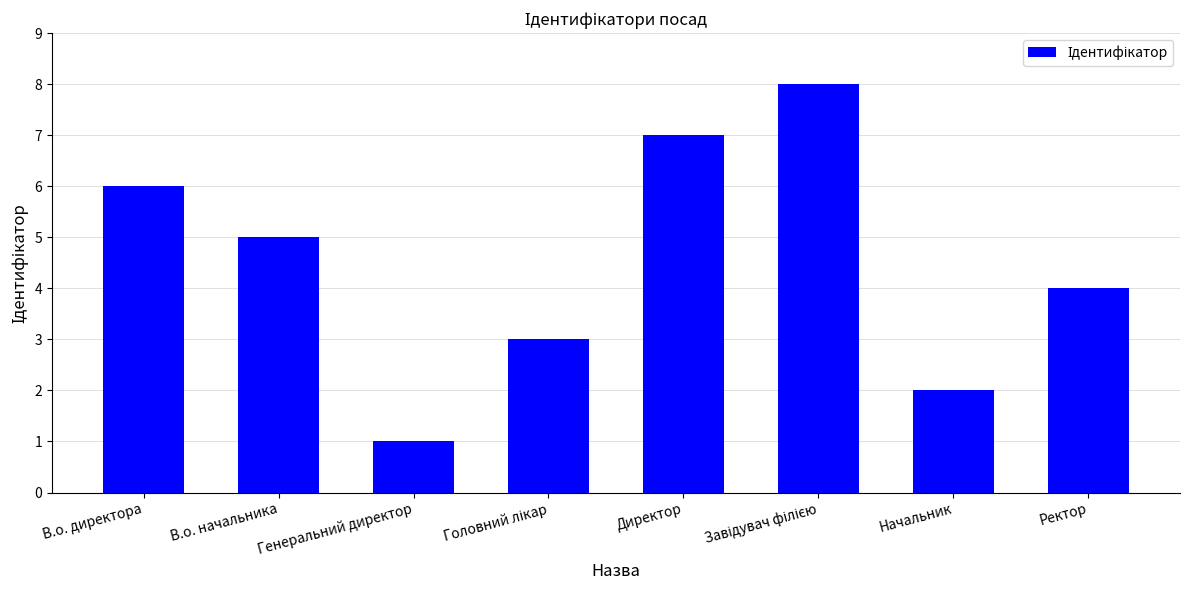

At which label does the data first exceed 5?

В.о. директора